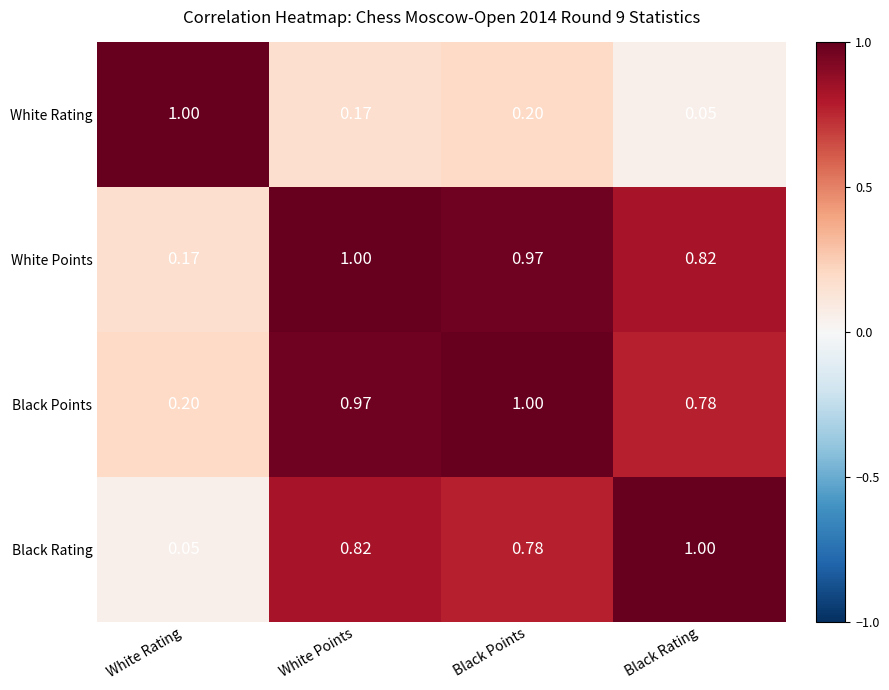

What is the total value across all series at White Rating?

1.4